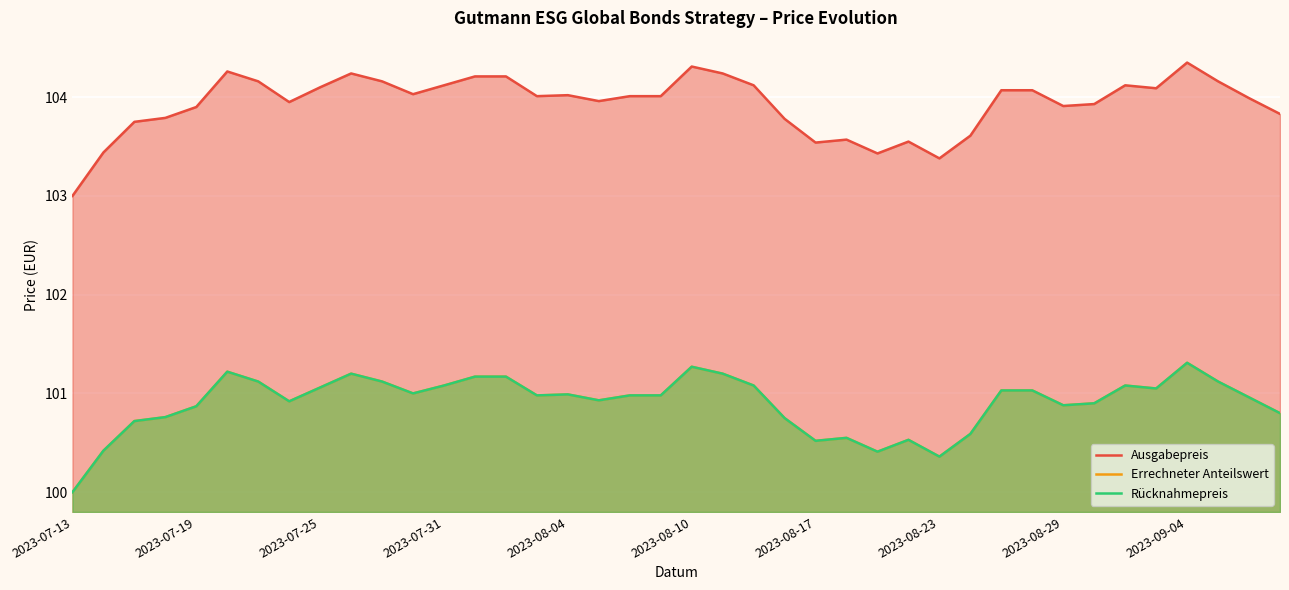

How many values in the Ausgabepreis series exceed 104?

22